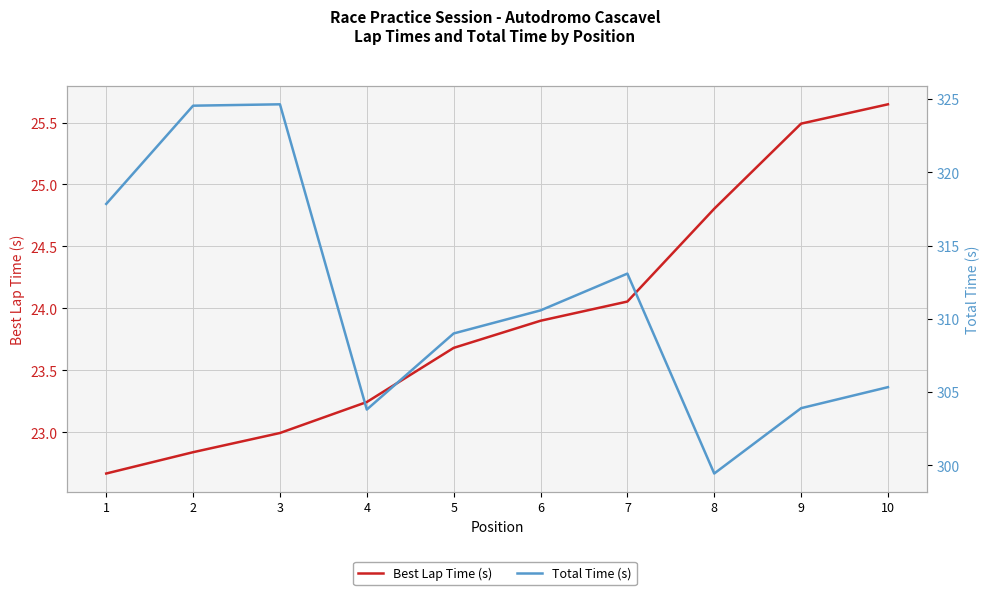

Count the number of categories in the chart.

10